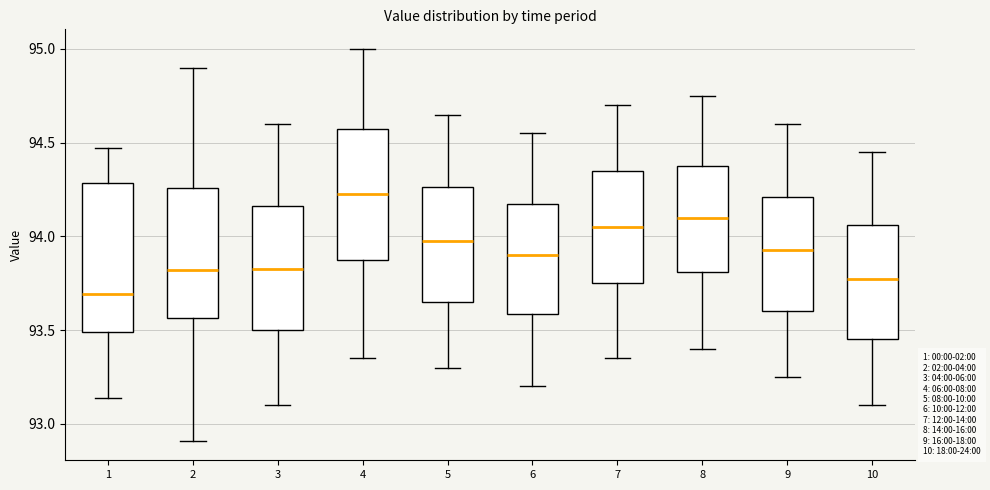

Which box's median line is the highest?

4